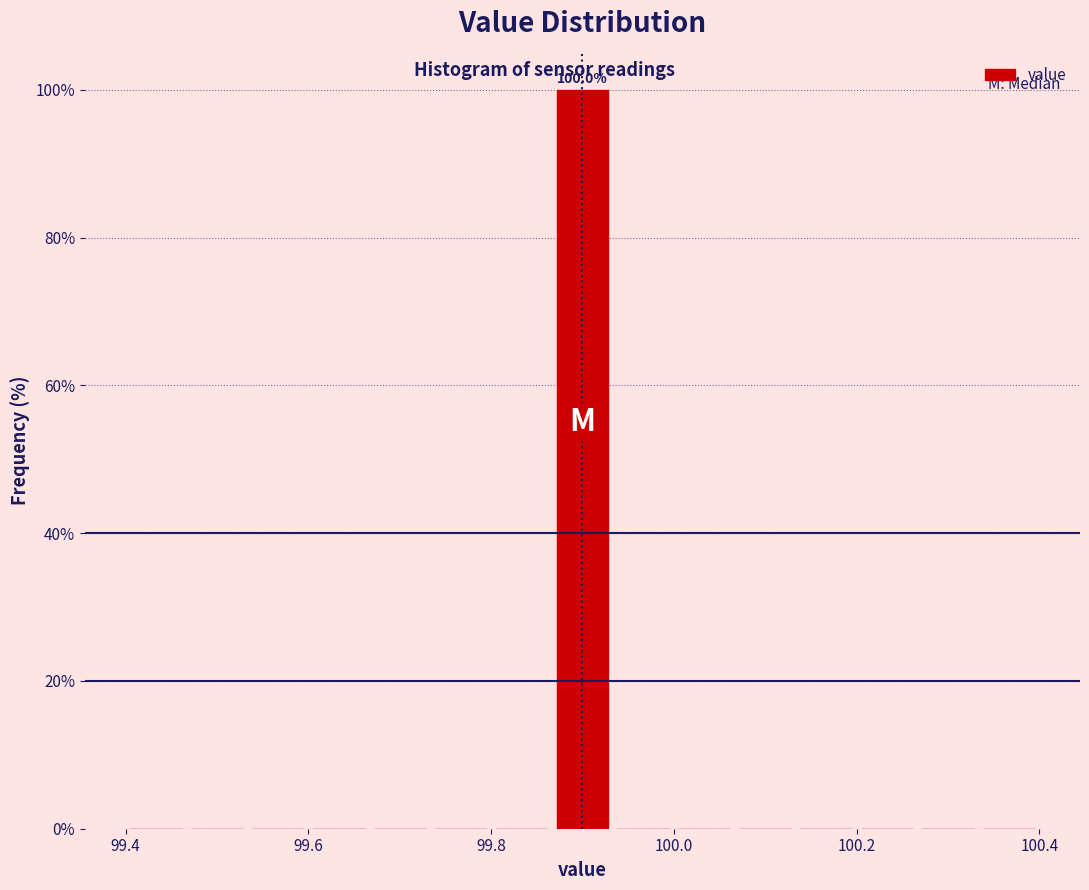

Read against the x-axis, roughly where is the centre of the tallest bar?

99.90